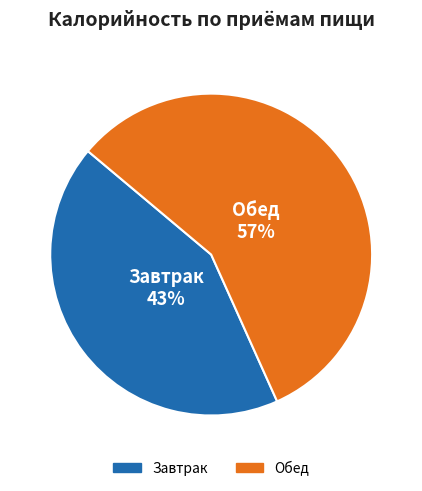

Which slice represents more than half of the pie?

Обед